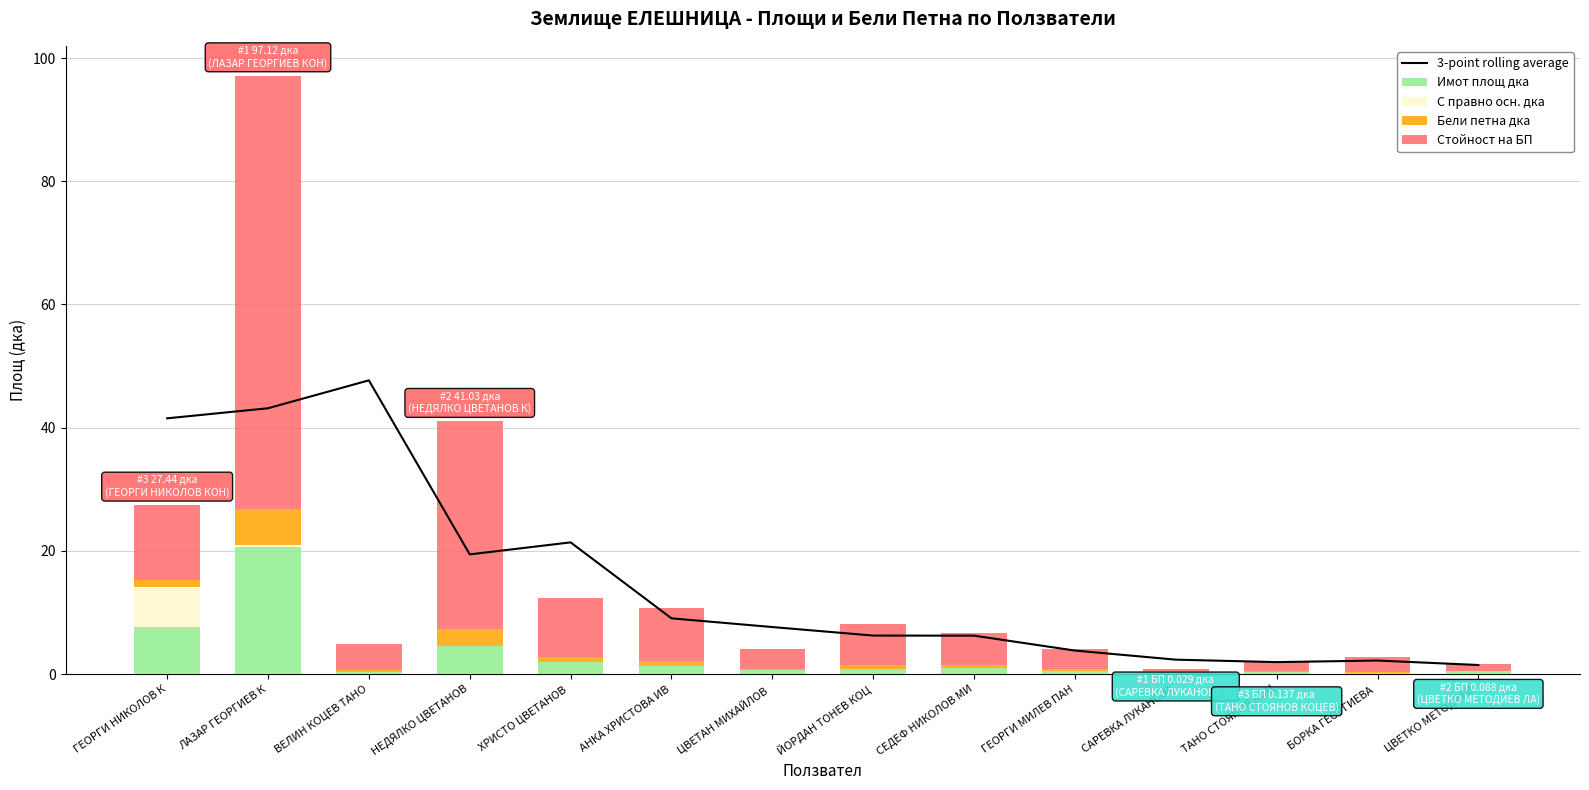

Which category has the highest value across all series?

ЛАЗАР ГЕОРГИЕВ К